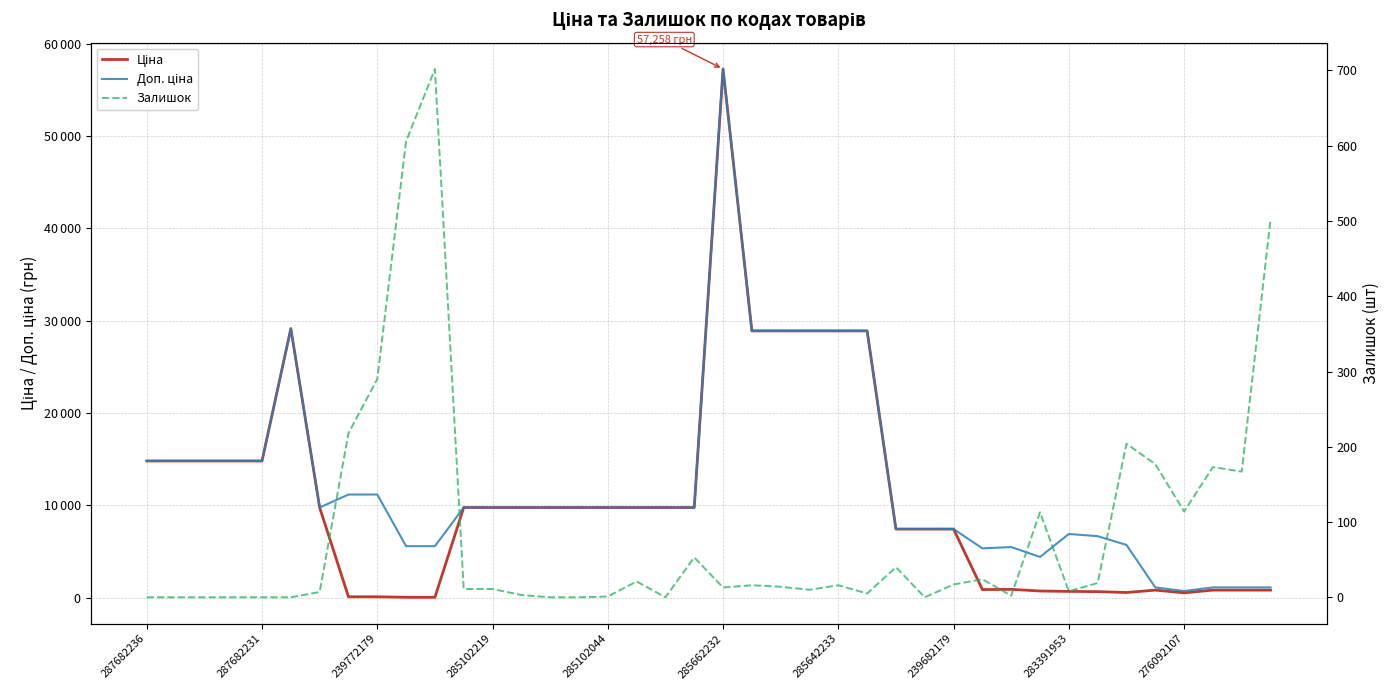

How many values in the Доп. ціна series are below 9775?

16